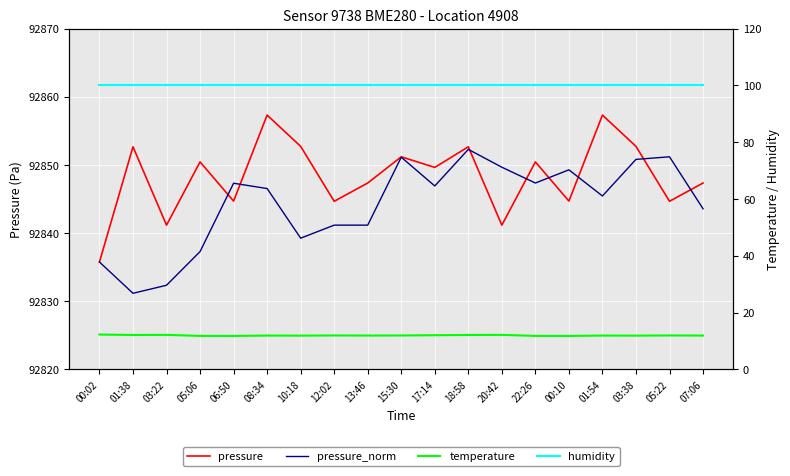

True or false: humidity and pressure_norm cross at least once.

False